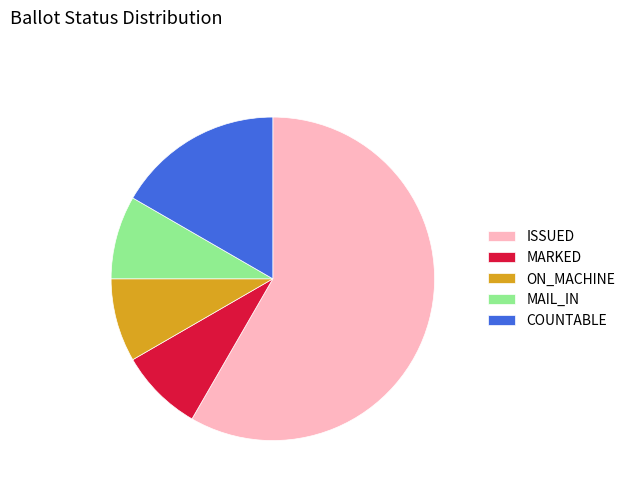

Which category has the biggest portion of the pie?

ISSUED